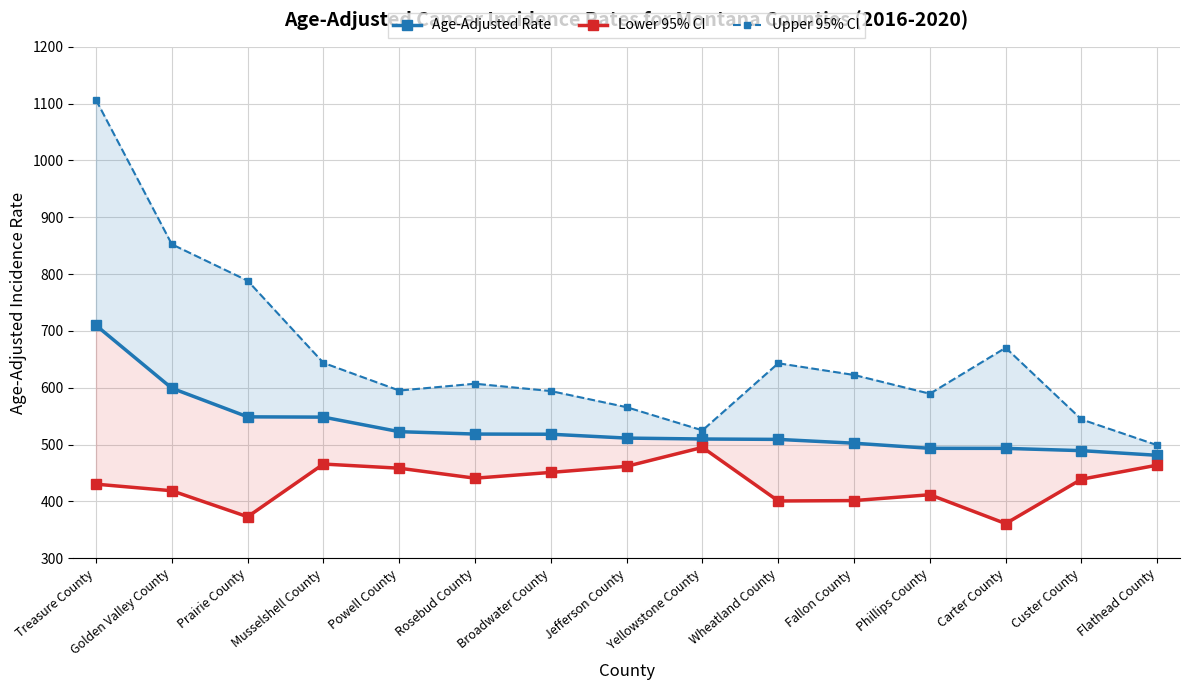

Reading right to left, list all the values displayed in this chart.

Age-Adjusted Rate: Flathead County=481.0	Custer County=489.2	Carter County=493.2	Phillips County=493.3	Fallon County=502.3	Wheatland County=509.0	Yellowstone County=509.7	Jefferson County=511.3	Broadwater County=518.1	Rosebud County=518.4	Powell County=522.6	Musselshell County=548.2	Prairie County=548.7	Golden Valley County=599.1	Treasure County=709.7
Lower 95% CI: Flathead County=463.7	Custer County=438.9	Carter County=360.8	Phillips County=411.6	Fallon County=401.3	Wheatland County=400.6	Yellowstone County=494.9	Jefferson County=461.6	Broadwater County=450.9	Rosebud County=440.7	Powell County=458.3	Musselshell County=465.6	Prairie County=372.8	Golden Valley County=418.6	Treasure County=430.2
Upper 95% CI: Flathead County=498.8	Custer County=544.2	Carter County=670.3	Phillips County=589.4	Fallon County=622.4	Wheatland County=643.0	Yellowstone County=524.9	Jefferson County=565.7	Broadwater County=594.1	Rosebud County=607.0	Powell County=595.0	Musselshell County=643.7	Prairie County=788.3	Golden Valley County=852.4	Treasure County=1106.5